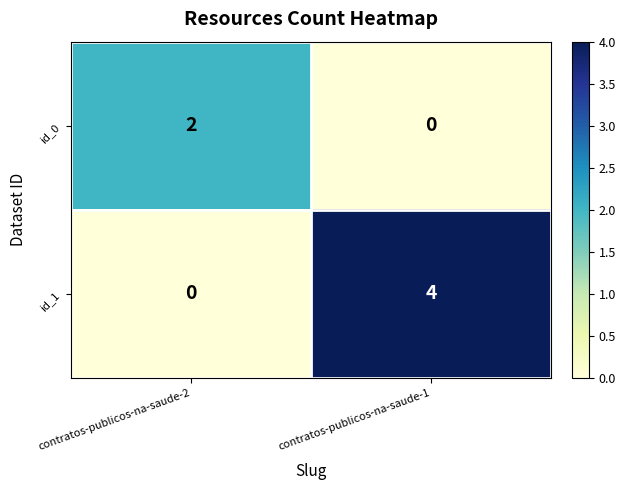

Which series has the largest range (max minus min)?

id_1